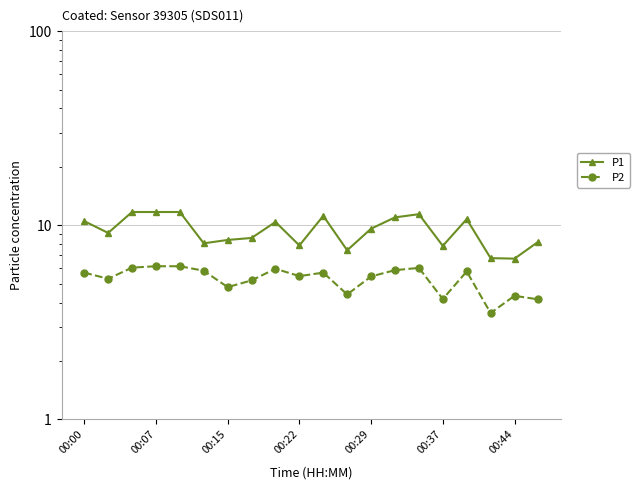

How many series are shown in this chart?

2